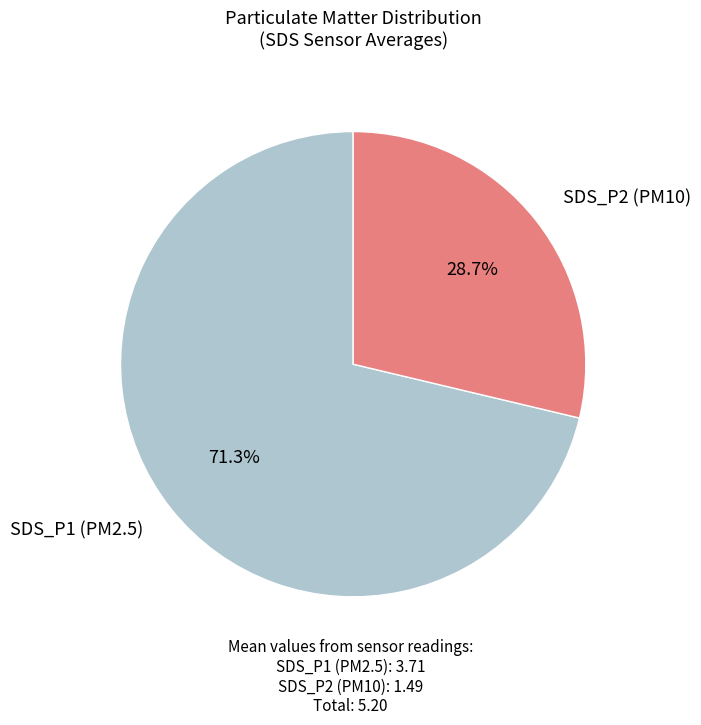

Is there a majority slice in this chart?

Yes